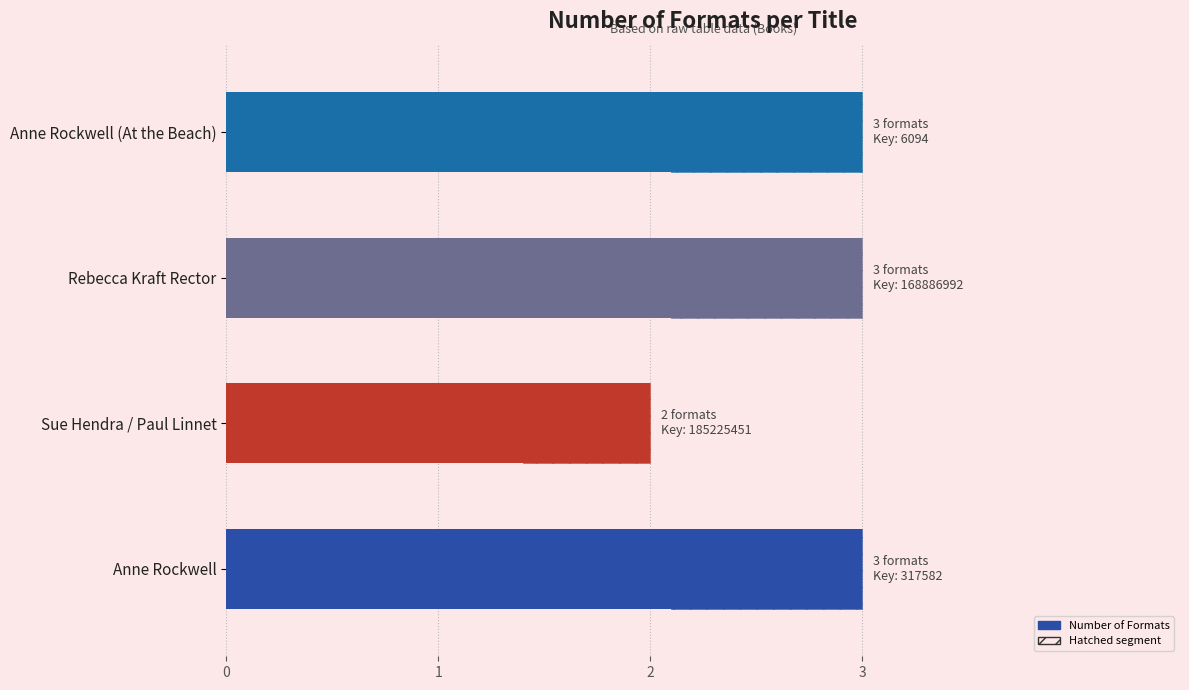

How many values are between 3 and 4?

3